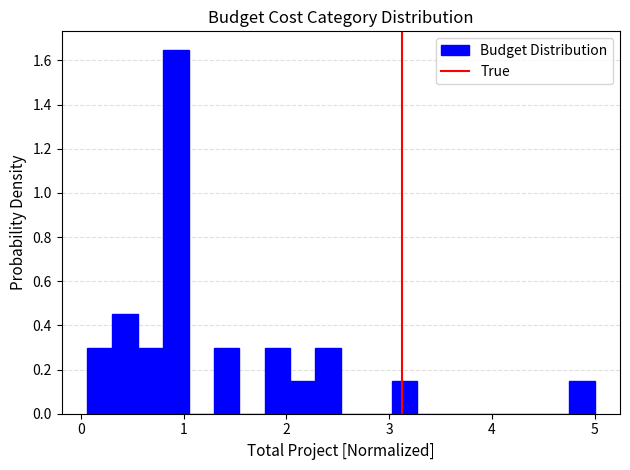

Around what value on the x-axis is the tallest bar? Give the approximate position of its centre, as read against the axis.

0.9